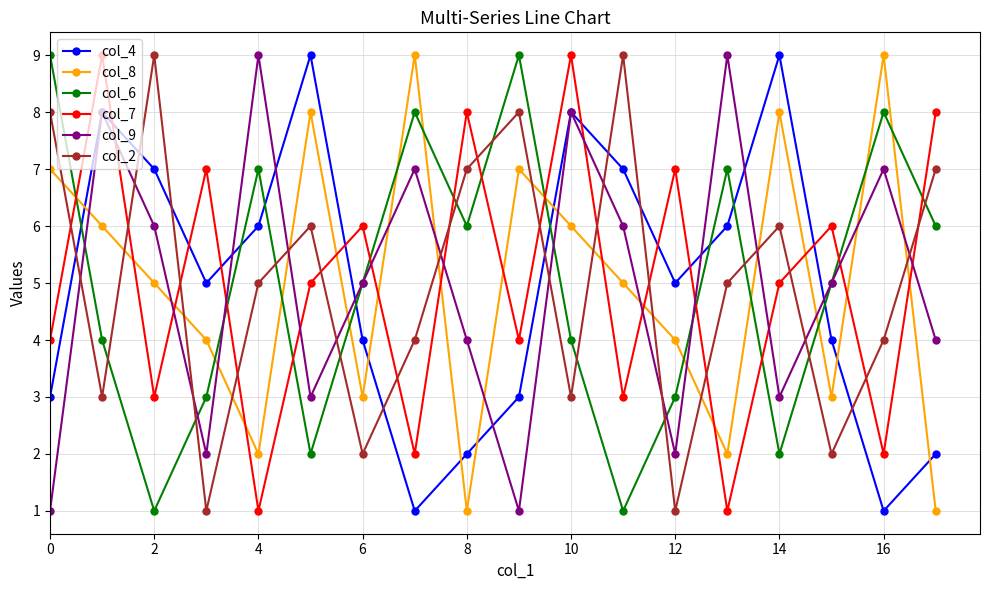

What is the sum of all col_2 values?

90